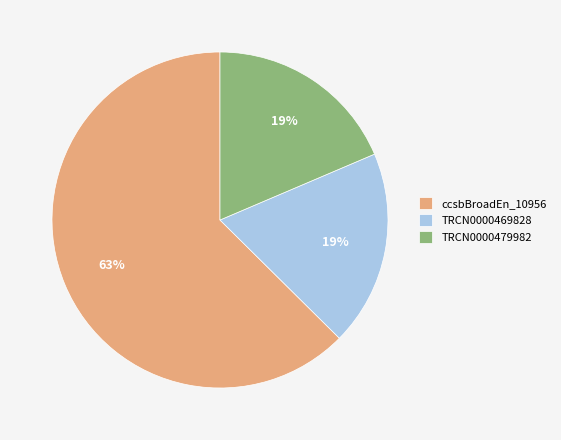

To the nearest percent, what percentage of the pie is TRCN0000479982?

19%